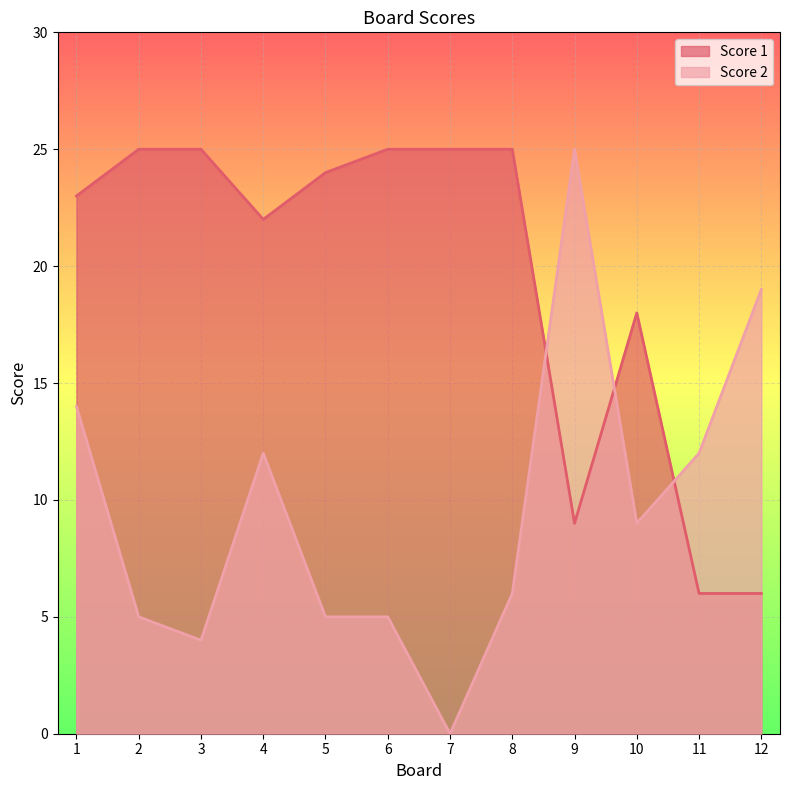

Which series changed the most between 3 and 4?

Score 2